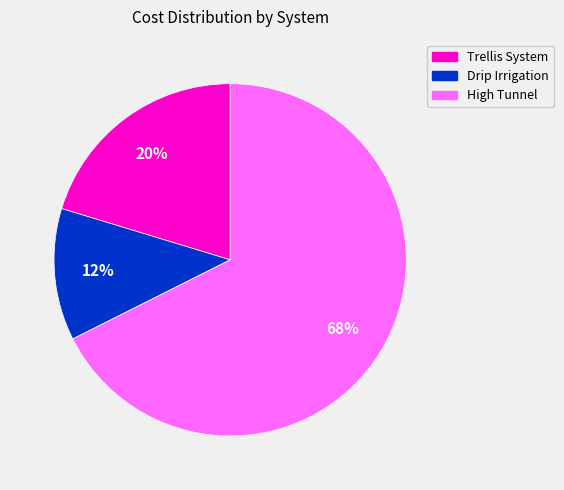

Combined, do High Tunnel and Trellis System account for over 50%?

Yes